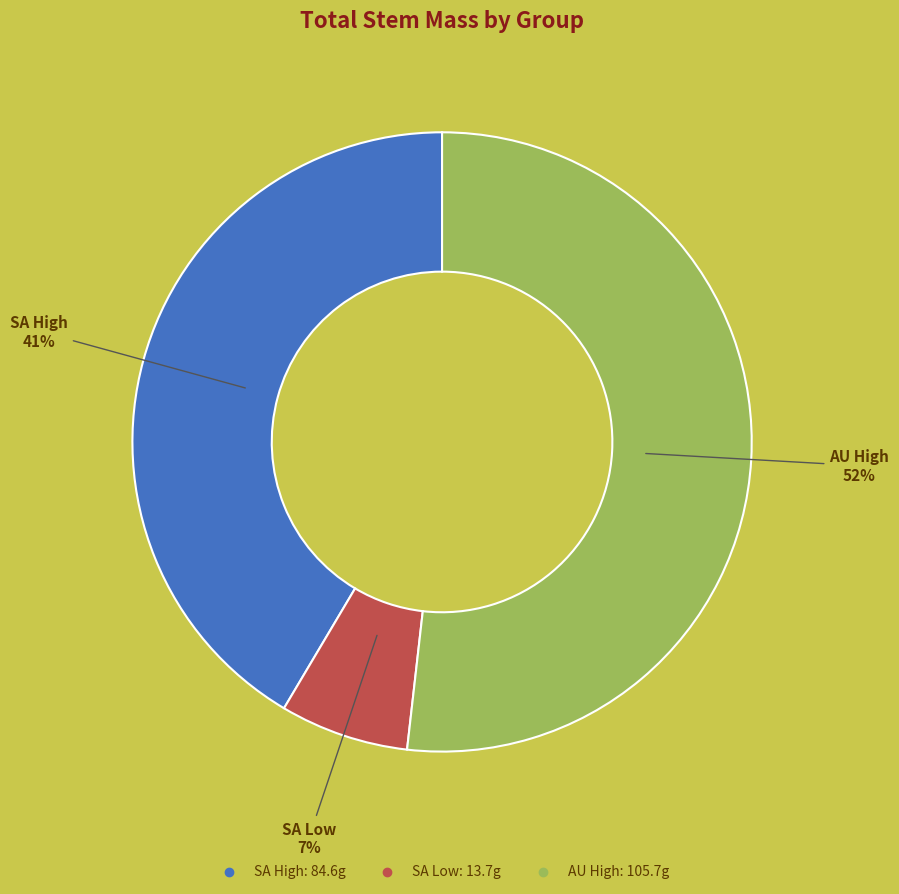

Count the number of slices in the pie.

3